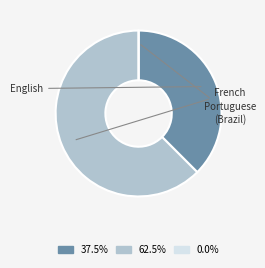

Does any single category account for the majority?

Yes